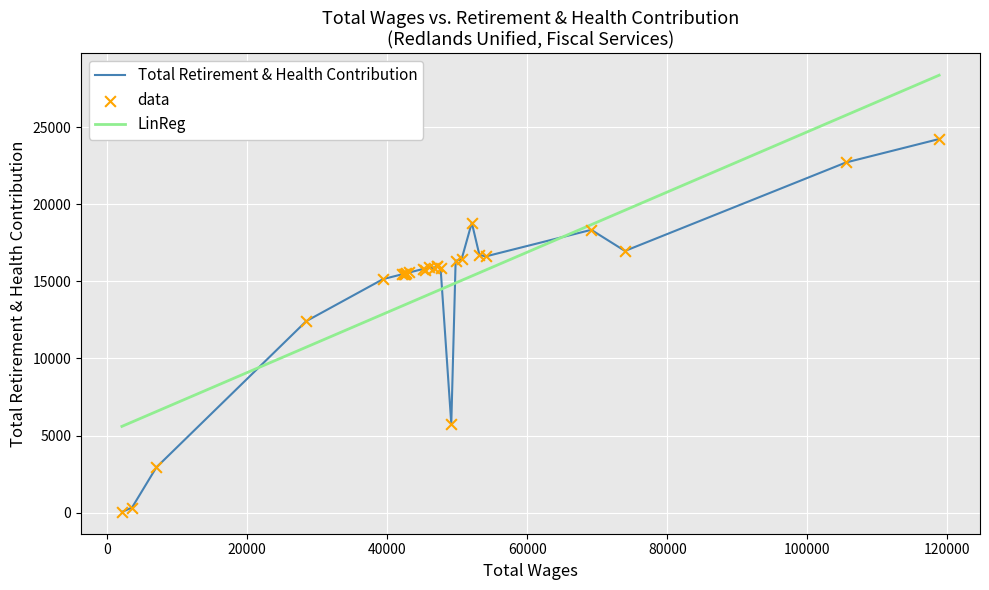

List the series in order of their peak value, lowest first.

Total Retirement & Health Contribution, LinReg